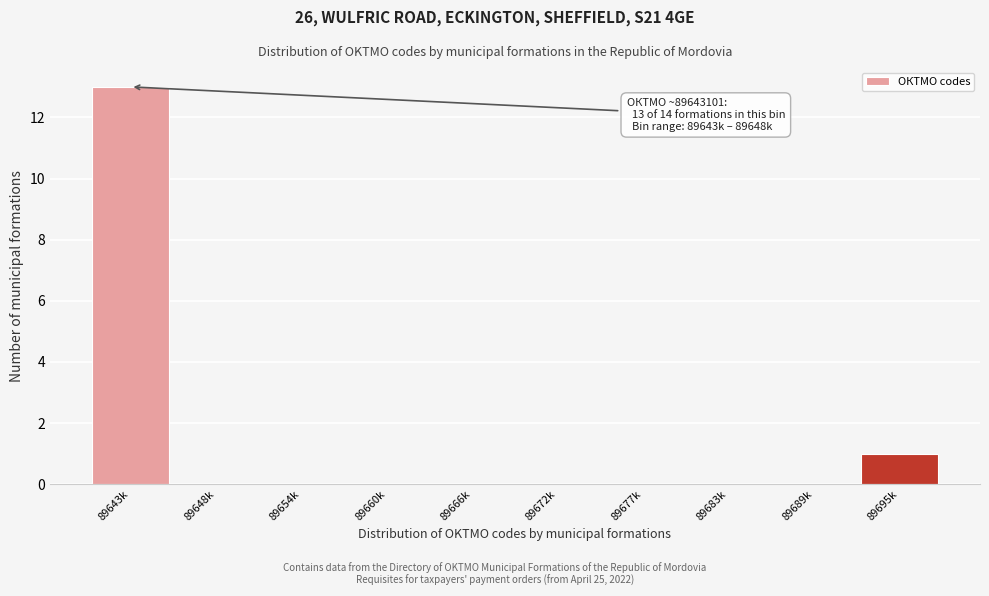

Reading left to right, extract all data points from this chart.

89643k=13	89648k=0	89654k=0	89660k=0	89666k=0	89672k=0	89677k=0	89683k=0	89689k=0	89695k=1